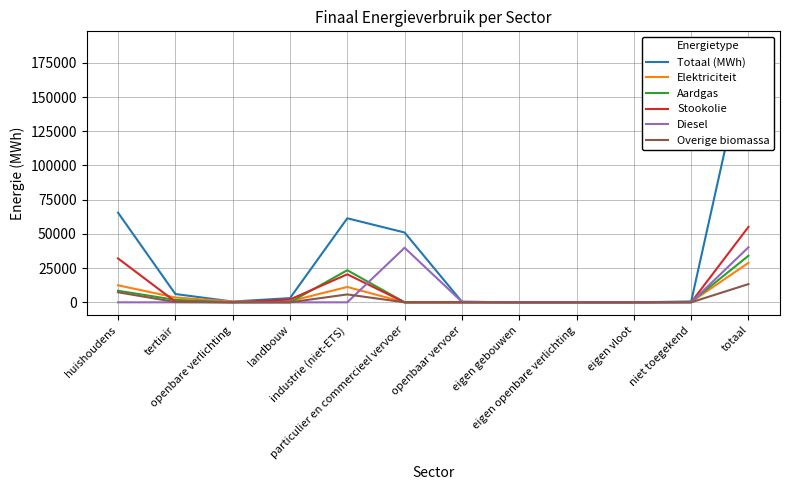

At which category does Elektriciteit reach its first local valley?

openbare verlichting